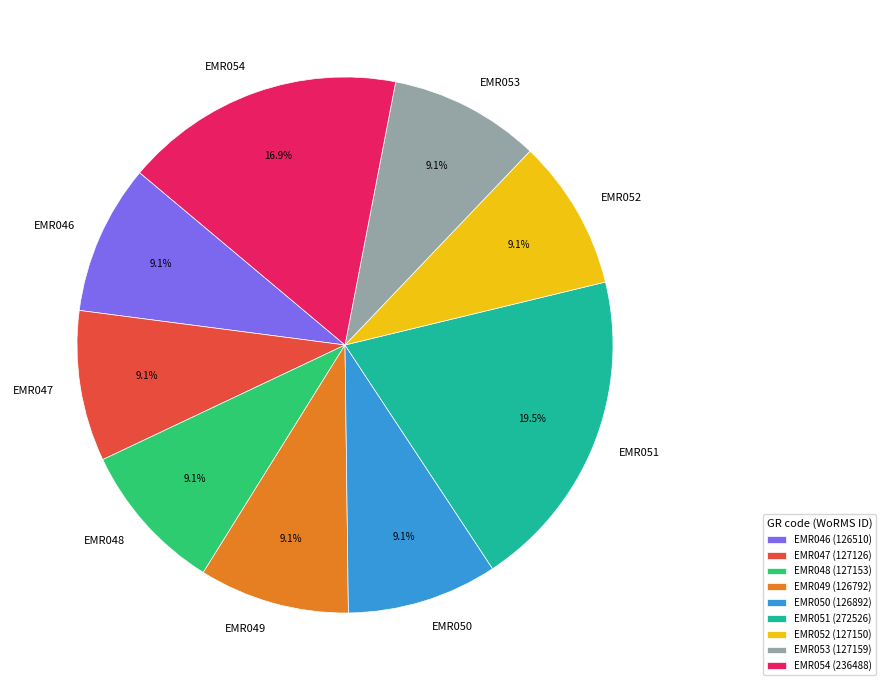

What is the ratio of the value at EMR048 to the value at EMR052?

1.0